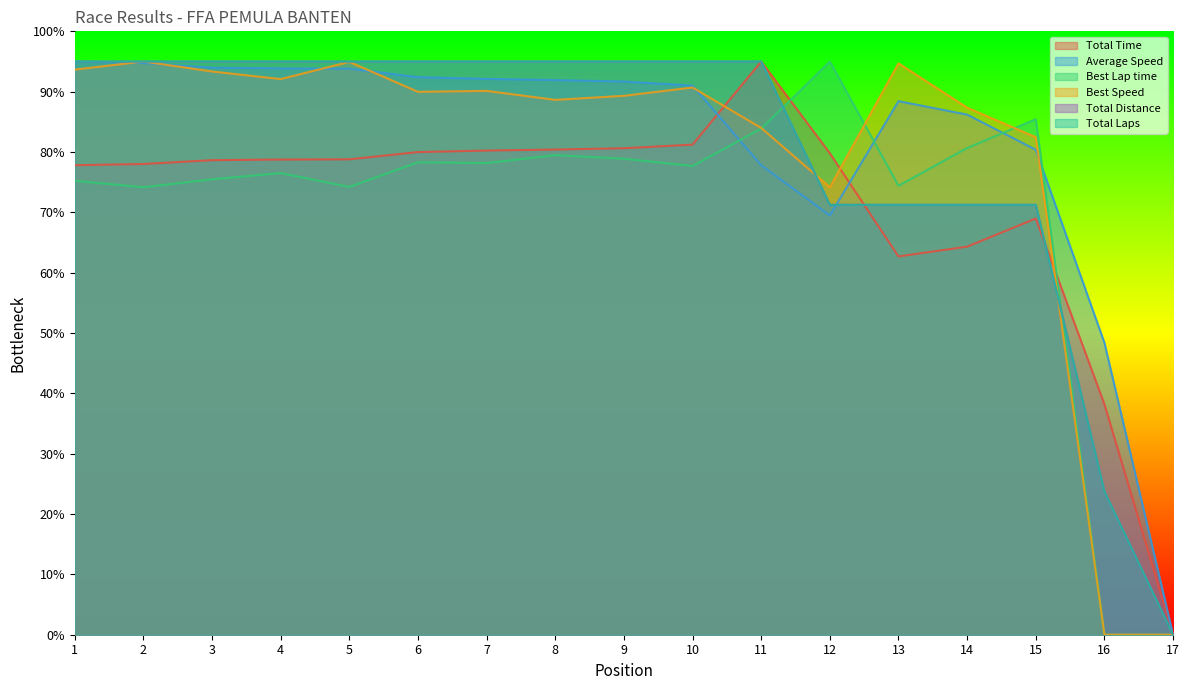

At how many categories does at least one series exceed 42?

16